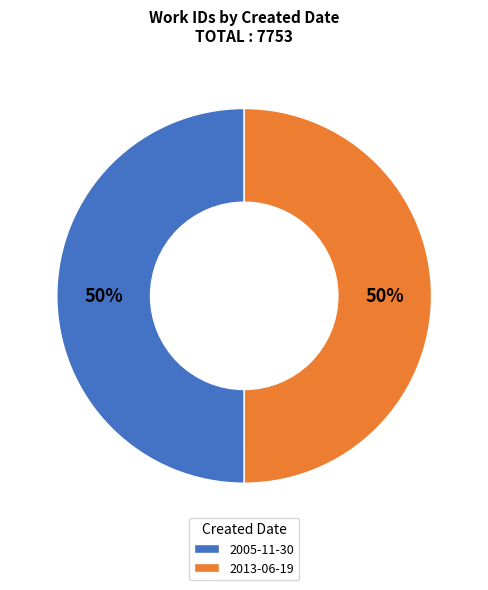

Is it true that 2005-11-30 is 50% of the pie?

True